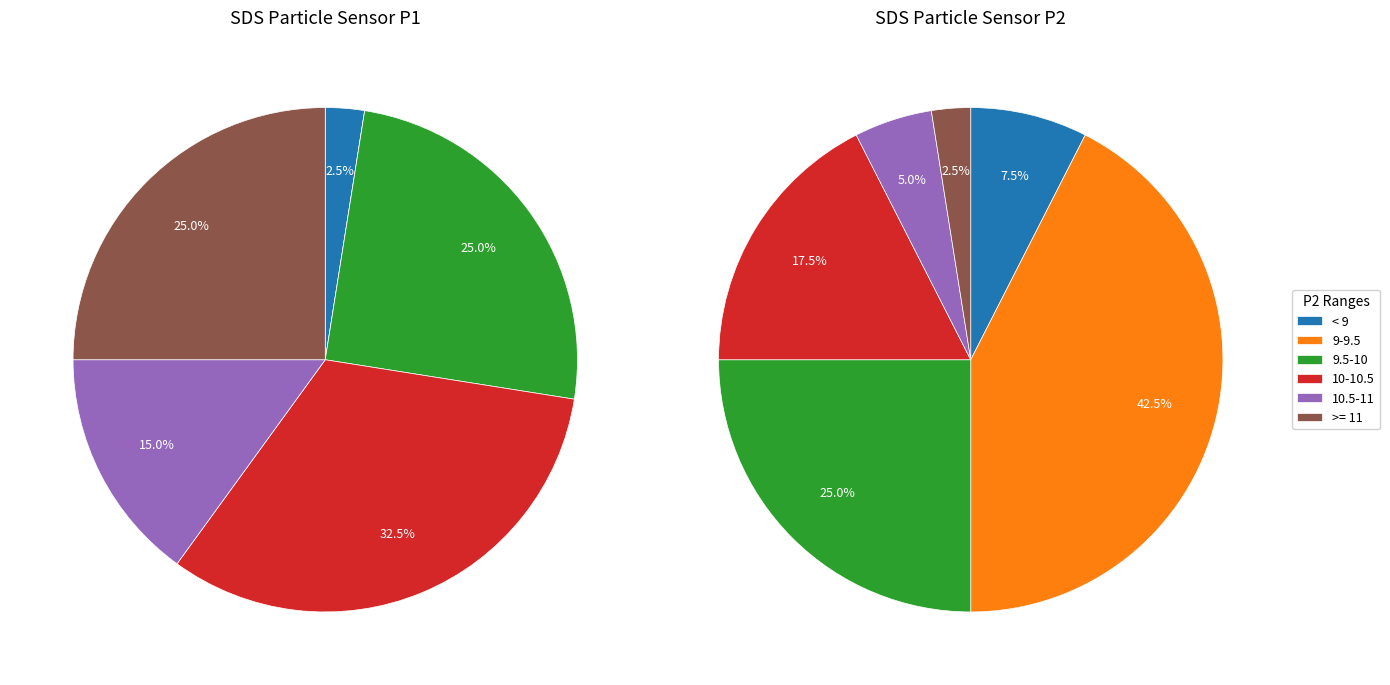

Does 27 account for over 50% of the chart?

No